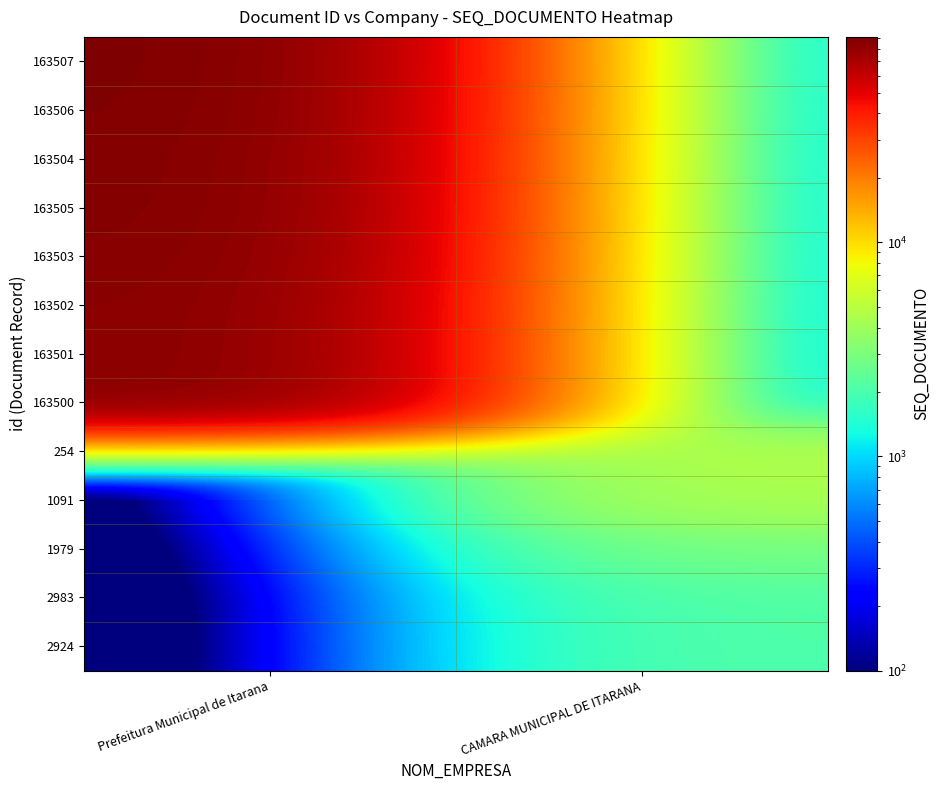

Reading left to right, what are all the values shown in this chart?

163507: Prefeitura Municipal de Itarana=91067	CAMARA MUNICIPAL DE ITARANA=1
163506: Prefeitura Municipal de Itarana=90404	CAMARA MUNICIPAL DE ITARANA=1
163504: Prefeitura Municipal de Itarana=89370	CAMARA MUNICIPAL DE ITARANA=1
163505: Prefeitura Municipal de Itarana=88767	CAMARA MUNICIPAL DE ITARANA=1
163503: Prefeitura Municipal de Itarana=87444	CAMARA MUNICIPAL DE ITARANA=1
163502: Prefeitura Municipal de Itarana=85537	CAMARA MUNICIPAL DE ITARANA=1
163501: Prefeitura Municipal de Itarana=85116	CAMARA MUNICIPAL DE ITARANA=1
163500: Prefeitura Municipal de Itarana=85038	CAMARA MUNICIPAL DE ITARANA=1
254: Prefeitura Municipal de Itarana=1	CAMARA MUNICIPAL DE ITARANA=4704
1091: Prefeitura Municipal de Itarana=1	CAMARA MUNICIPAL DE ITARANA=4438
1979: Prefeitura Municipal de Itarana=1	CAMARA MUNICIPAL DE ITARANA=2883
2983: Prefeitura Municipal de Itarana=1	CAMARA MUNICIPAL DE ITARANA=2169
2924: Prefeitura Municipal de Itarana=1	CAMARA MUNICIPAL DE ITARANA=2106